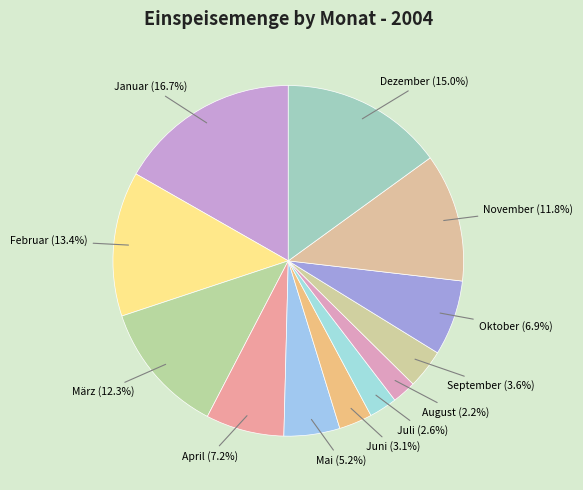

Is there any slice that represents more than half of the pie?

No